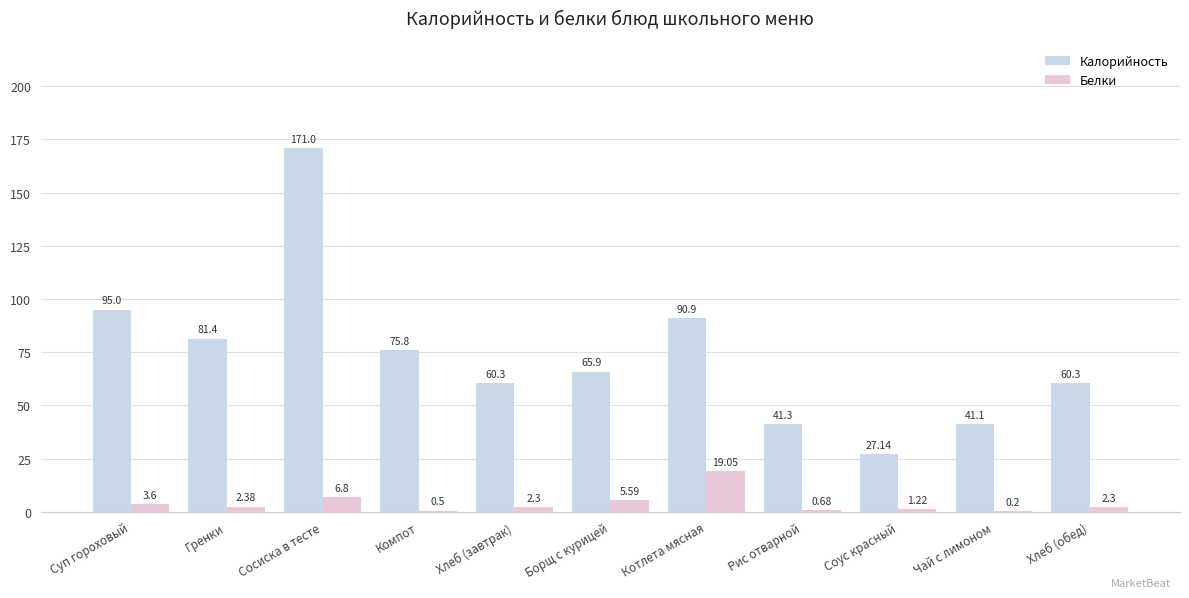

What is the label of the 9th bar from the left?

Соус красный